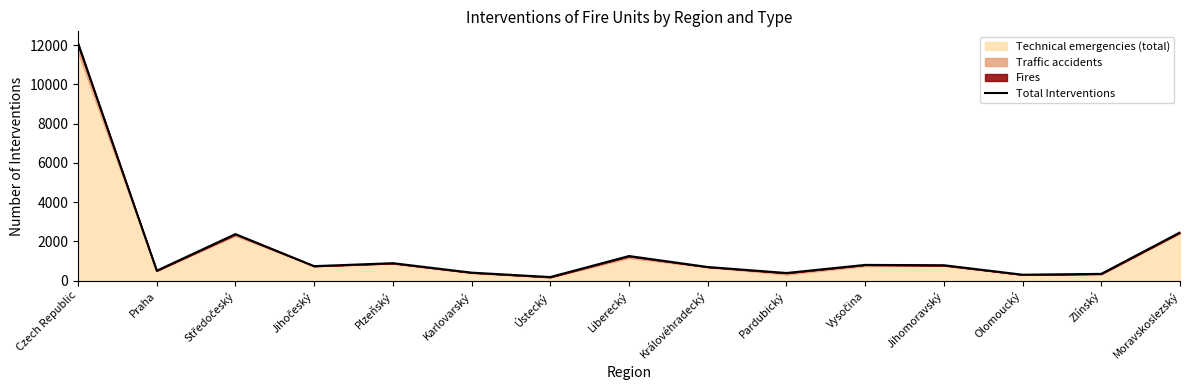

Reading left to right, list all the values displayed in this chart.

Czech Republic=12105	Praha=505	Středočeský=2371	Jihočeský=737	Plzeňský=888	Karlovarský=406	Ústecký=181	Liberecký=1253	Královéhradecký=693	Pardubický=388	Vysočina=800	Jihomoravský=784	Olomoucký=300	Zlínský=343	Moravskoslezský=2456